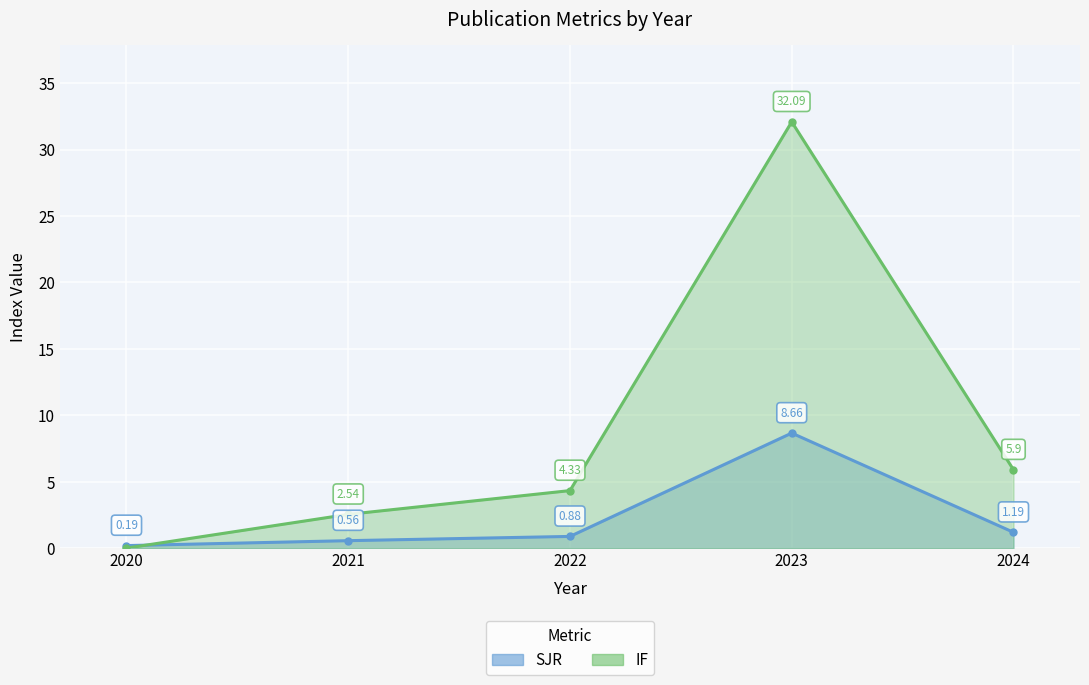

In IF, how many points are higher than both neighbors (excluding endpoints)?

1